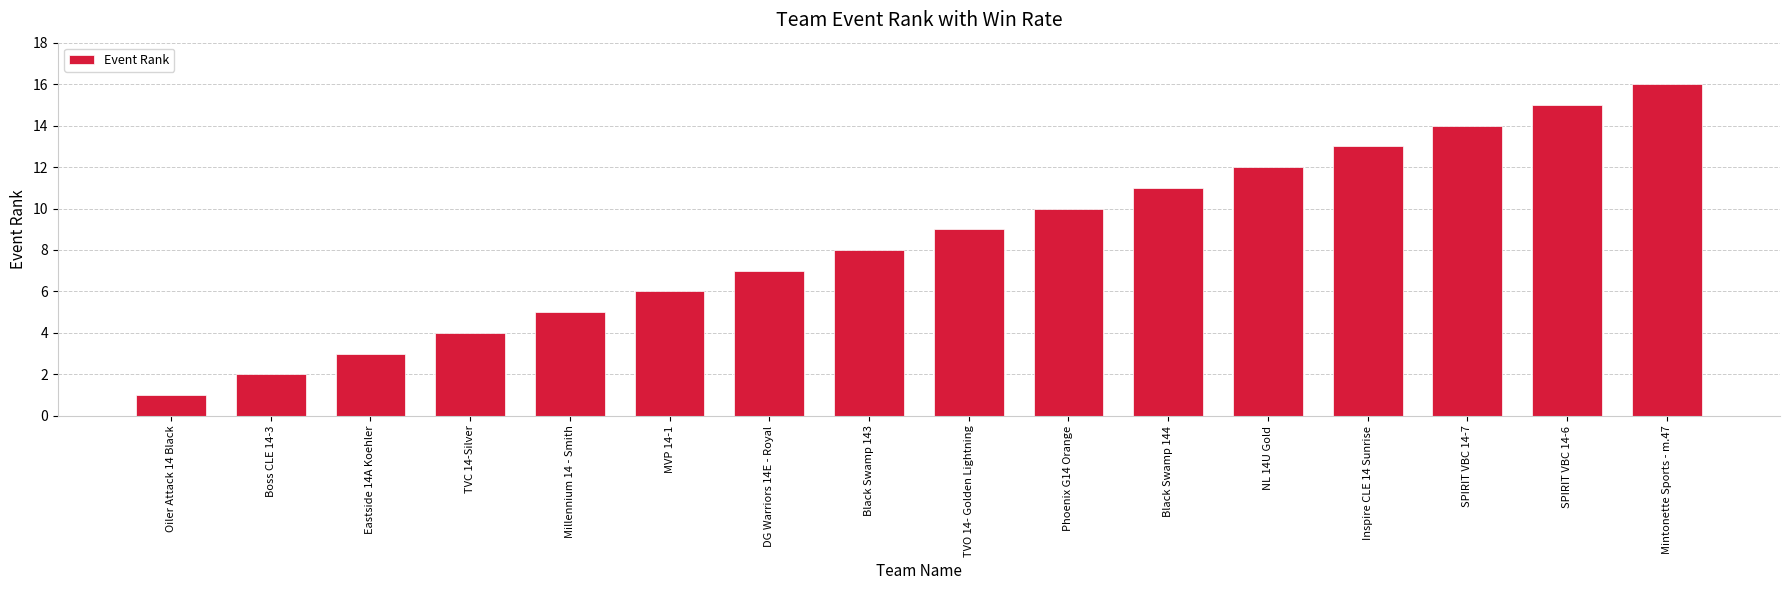

True or false: the data shows 13 at Inspire CLE 14 Sunrise.

True